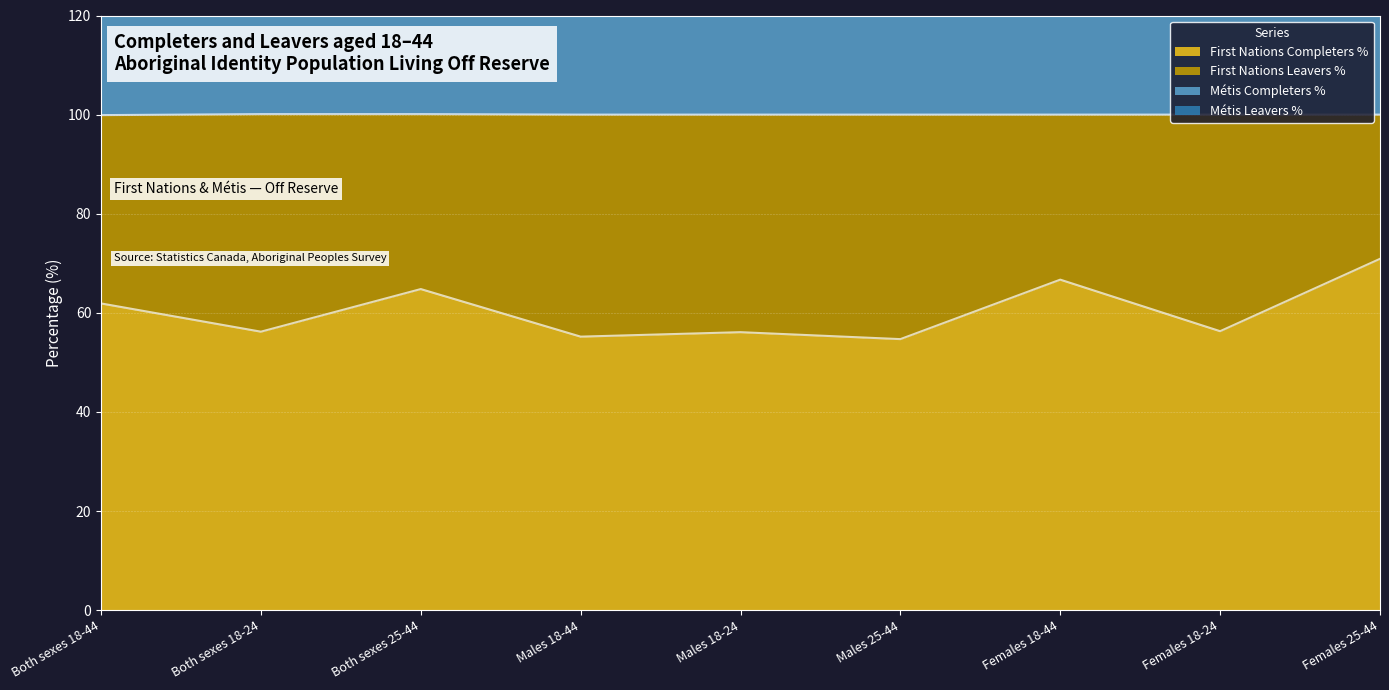

True or false: First Nations Completers % has a value of 66.7 at Females 18-44.

True